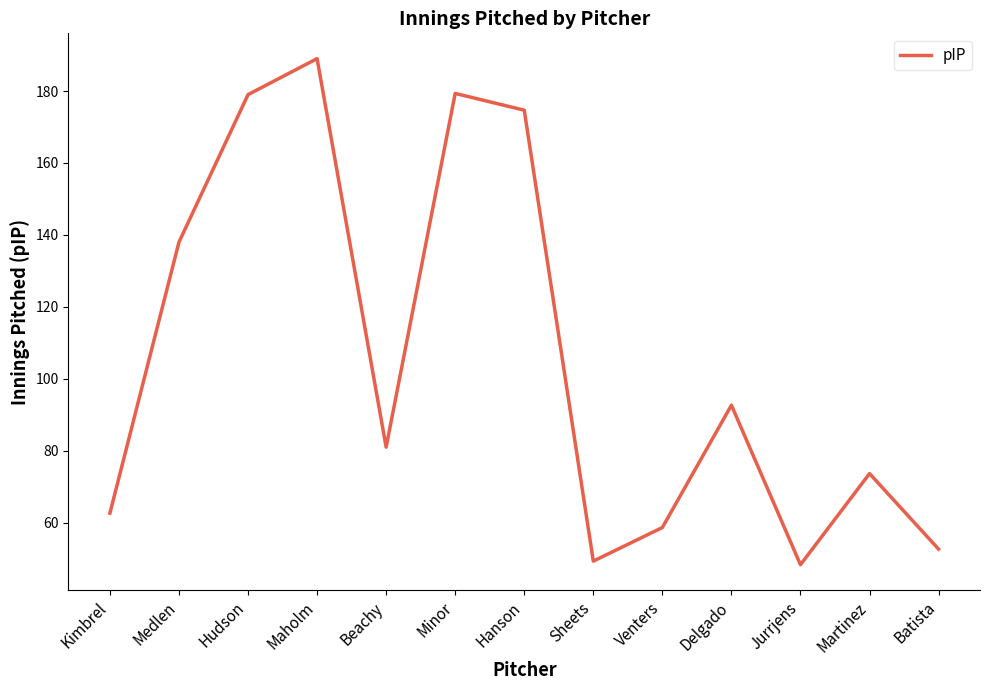

The chart shows a value of 266.5 at Minor. True or false?

False